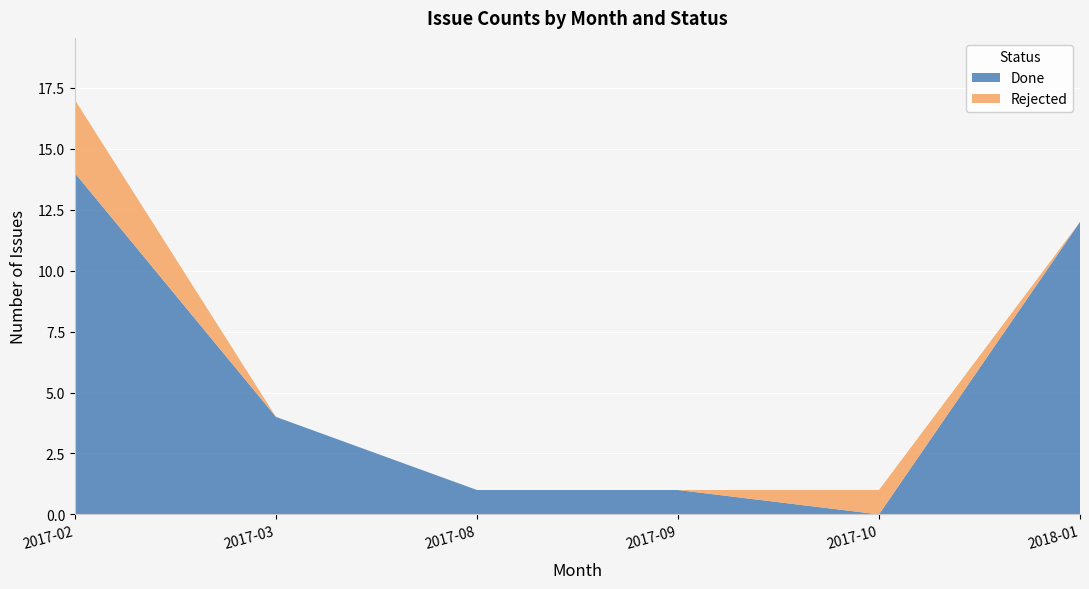

The Done series shows 1 at 2017-09. True or false?

True